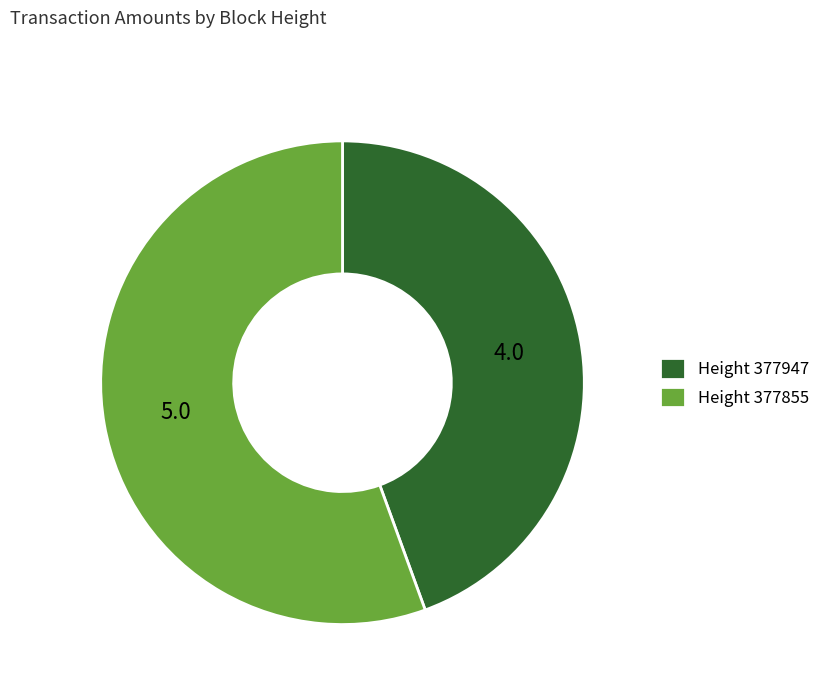

Which category accounts for the majority?

Height 377855